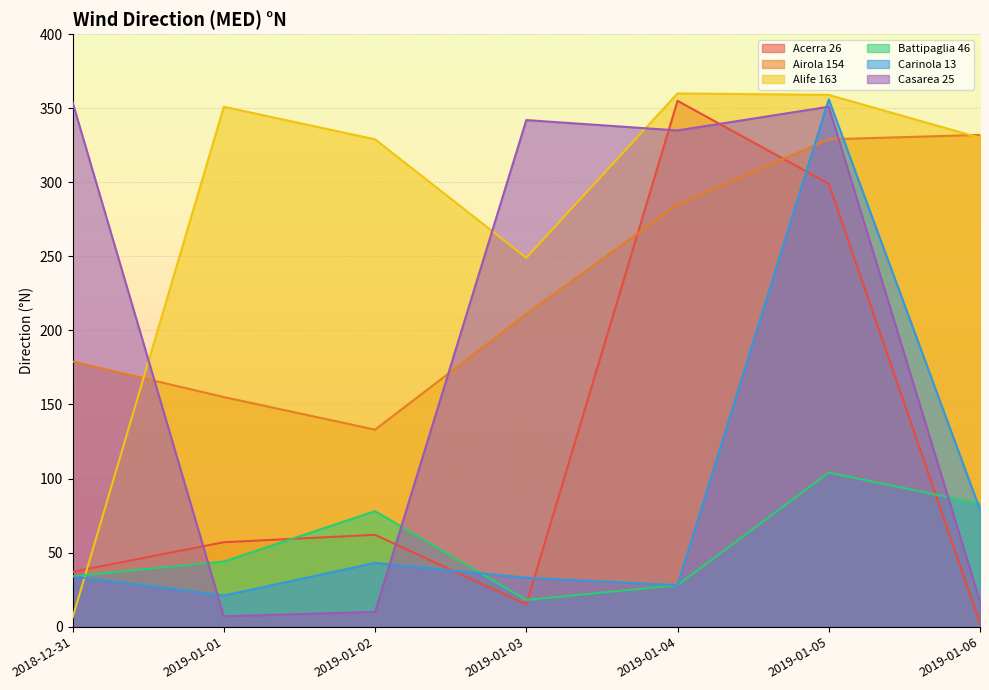

Reading left to right, transcribe all the data shown in this chart.

Acerra 26: 37	57	62	15	355	299	2
Airola 154: 179	155	133	211	285	329	332
Alife 163: 6	351	329	249	360	359	330
Battipaglia 46: 34	44	78	18	28	104	83
Carinola 13: 34	21	43	33	28	356	79
Casarea 25: 354	7	10	342	335	351	17